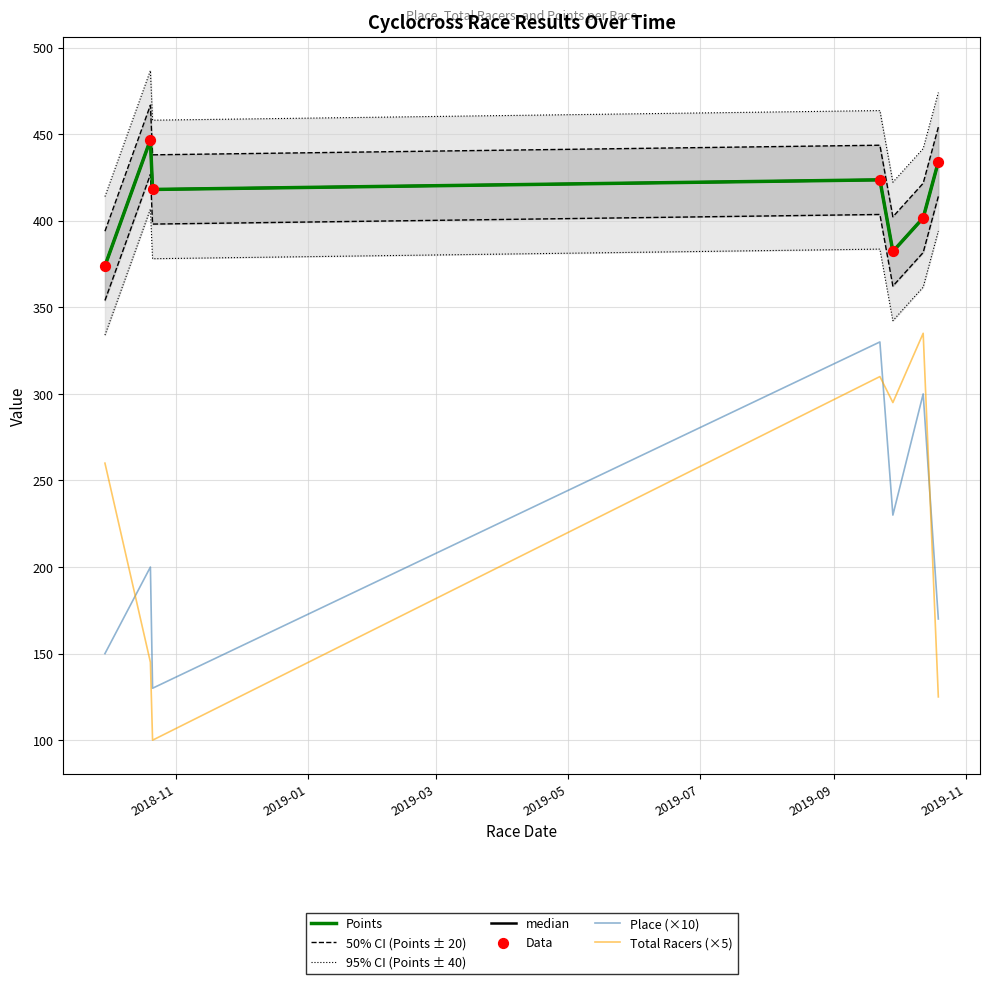

Which series reaches the maximum Y coordinate?

Points